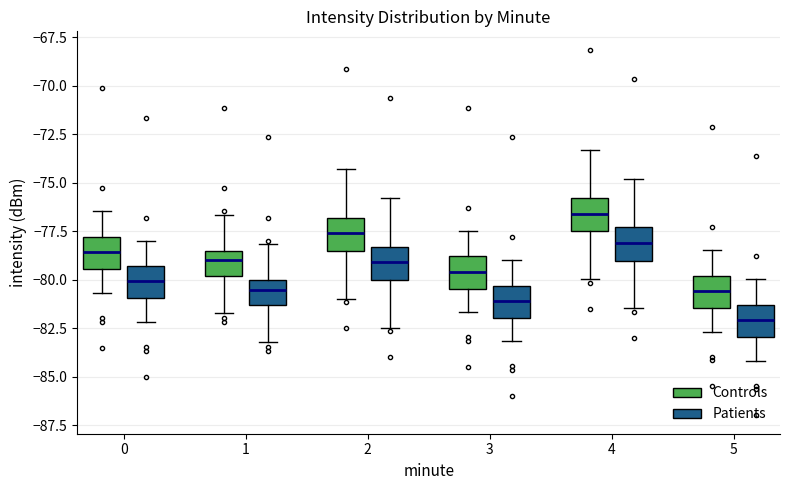

Reading left to right, transcribe this box plot: for each box, give where its median line is, the range the box spans, and where its two whiskers end, as read against the y-axis. The values are not printed on the chart, so give them approximately, as read against the axis.

0 (Controls): median -78.5, box -79.5 to -78.0, whiskers -80.5 to -76.5
0 (Patients): median -80.0, box -81.0 to -79.5, whiskers -82.0 to -78.0
1 (Controls): median -79.0, box -80.0 to -78.5, whiskers -81.5 to -76.5
1 (Patients): median -80.5, box -81.5 to -80.0, whiskers -83.0 to -78.0
2 (Controls): median -77.5, box -78.5 to -77.0, whiskers -81.0 to -74.5
2 (Patients): median -79.0, box -80.0 to -78.5, whiskers -82.5 to -76.0
3 (Controls): median -79.5, box -80.5 to -79.0, whiskers -81.5 to -77.5
3 (Patients): median -81.0, box -82.0 to -80.5, whiskers -83.0 to -79.0
4 (Controls): median -76.5, box -77.5 to -76.0, whiskers -80.0 to -73.5
4 (Patients): median -78.0, box -79.0 to -77.5, whiskers -81.5 to -75.0
5 (Controls): median -80.5, box -81.5 to -80.0, whiskers -82.5 to -78.5
5 (Patients): median -82.0, box -83.0 to -81.5, whiskers -84.0 to -80.0